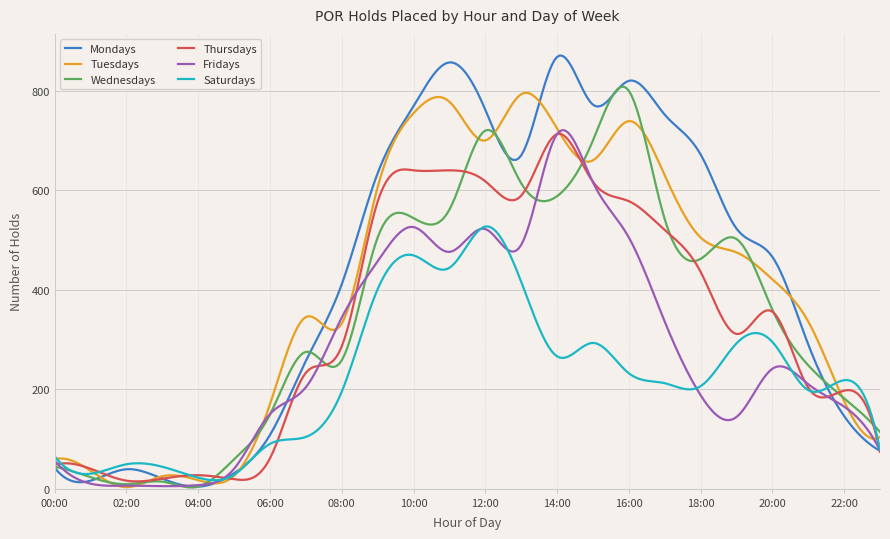

What is the maximum value for Saturdays?

527.1